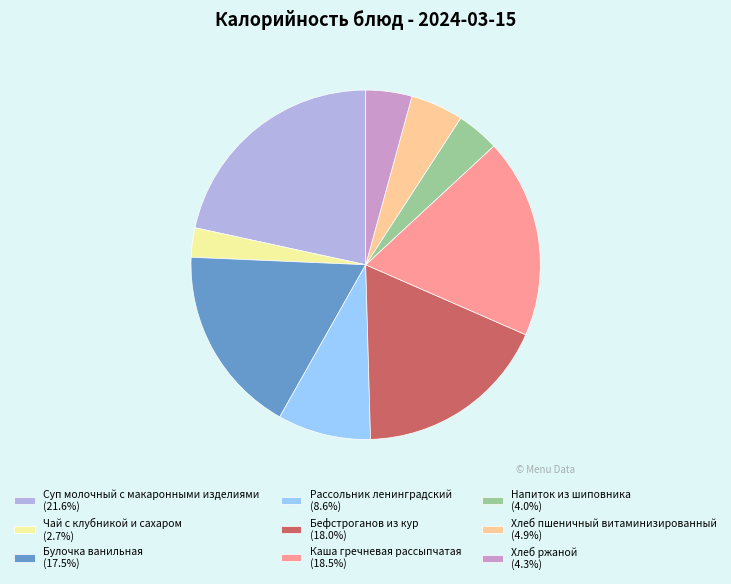

Is the sum of Хлеб ржаной (4.3%) and Чай с клубникой и сахаром (2.7%) greater than half?

No